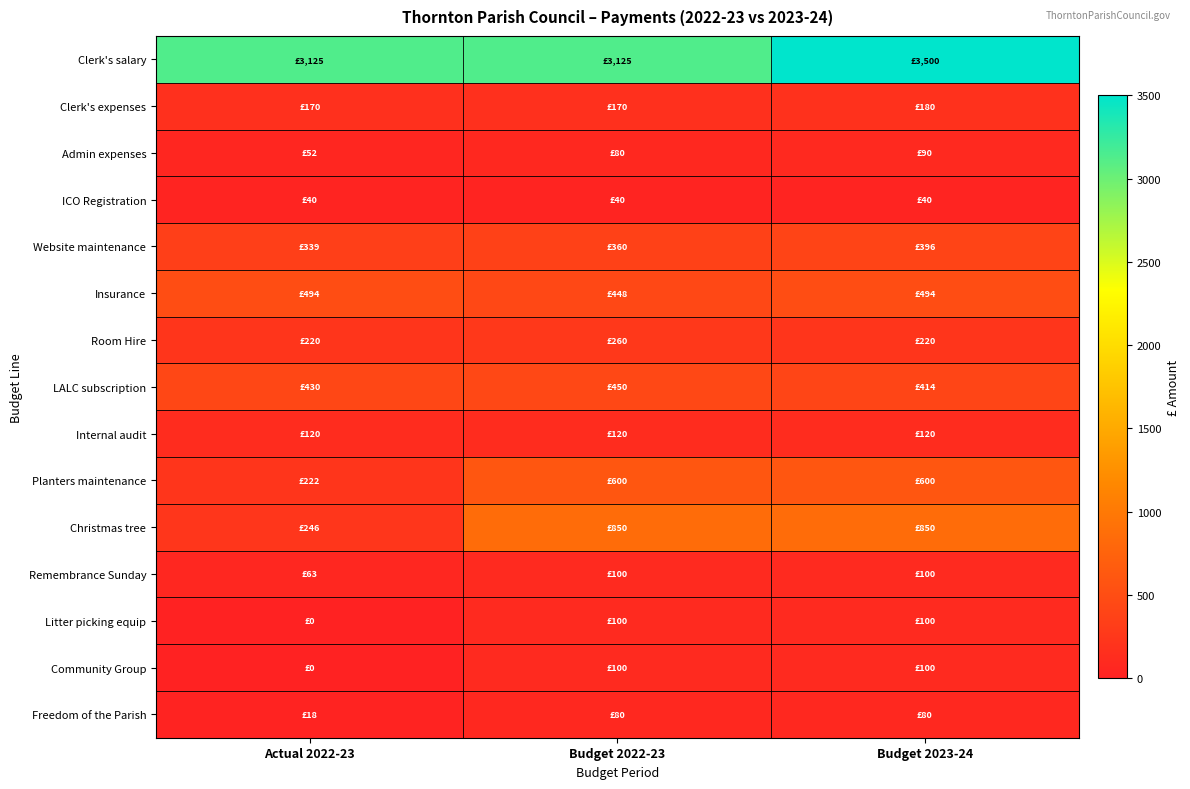

Reading right to left, extract all data points from this chart.

Clerk's salary: Budget 2023-24=3500	Budget 2022-23=3125	Actual 2022-23=3125
Clerk's expenses: Budget 2023-24=180	Budget 2022-23=170	Actual 2022-23=170
Admin expenses: Budget 2023-24=90	Budget 2022-23=80	Actual 2022-23=52
ICO Registration: Budget 2023-24=40	Budget 2022-23=40	Actual 2022-23=40
Website maintenance: Budget 2023-24=396	Budget 2022-23=360	Actual 2022-23=339
Insurance: Budget 2023-24=494	Budget 2022-23=448	Actual 2022-23=494
Room Hire: Budget 2023-24=220	Budget 2022-23=260	Actual 2022-23=220
LALC subscription: Budget 2023-24=414	Budget 2022-23=450	Actual 2022-23=430
Internal audit: Budget 2023-24=120	Budget 2022-23=120	Actual 2022-23=120
Planters maintenance: Budget 2023-24=600	Budget 2022-23=600	Actual 2022-23=222
Christmas tree: Budget 2023-24=850	Budget 2022-23=850	Actual 2022-23=246
Remembrance Sunday: Budget 2023-24=100	Budget 2022-23=100	Actual 2022-23=63
Litter picking equip: Budget 2023-24=100	Budget 2022-23=100	Actual 2022-23=0
Community Group: Budget 2023-24=100	Budget 2022-23=100	Actual 2022-23=0
Freedom of the Parish: Budget 2023-24=80	Budget 2022-23=80	Actual 2022-23=18